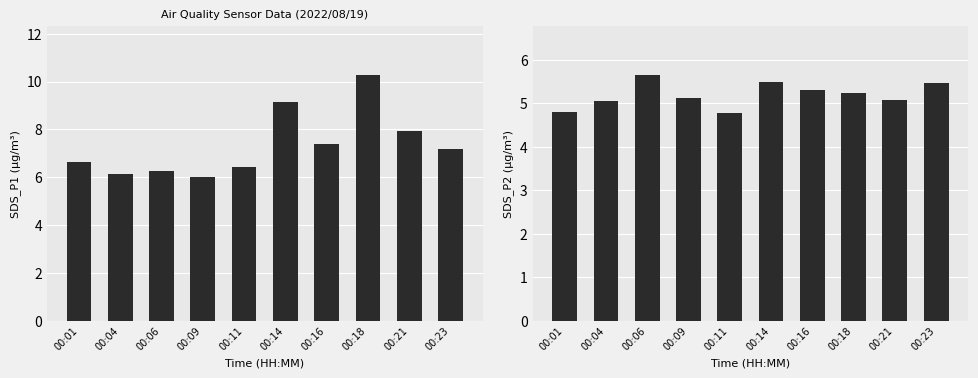

What is the total value across all series at 00:04?

11.2